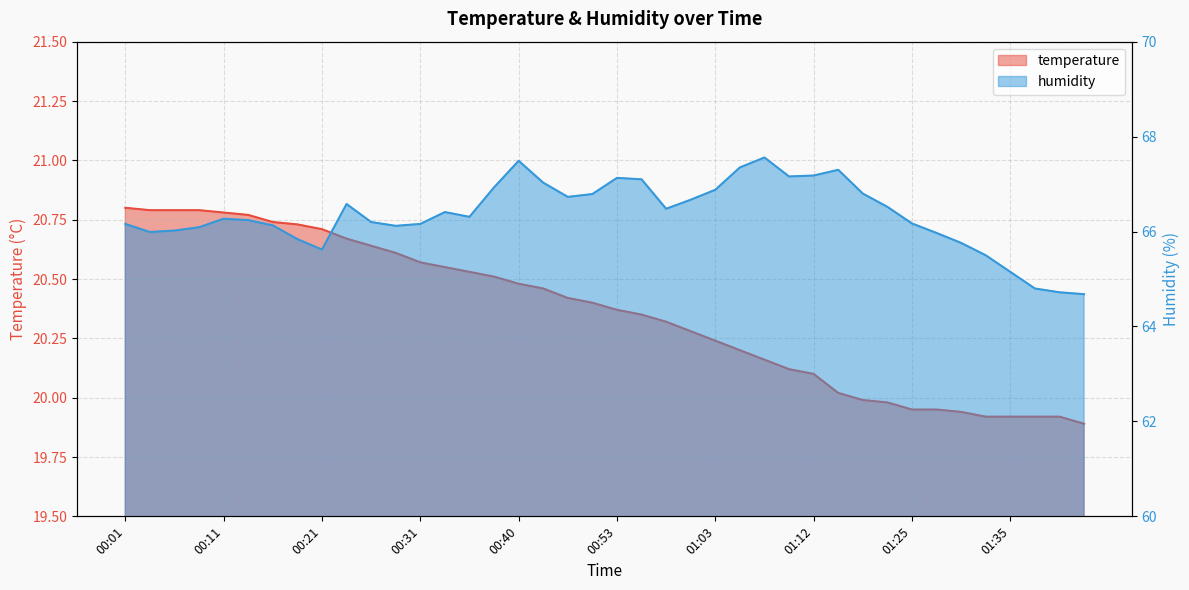

The humidity series shows 67.0 at 00:43. True or false?

True